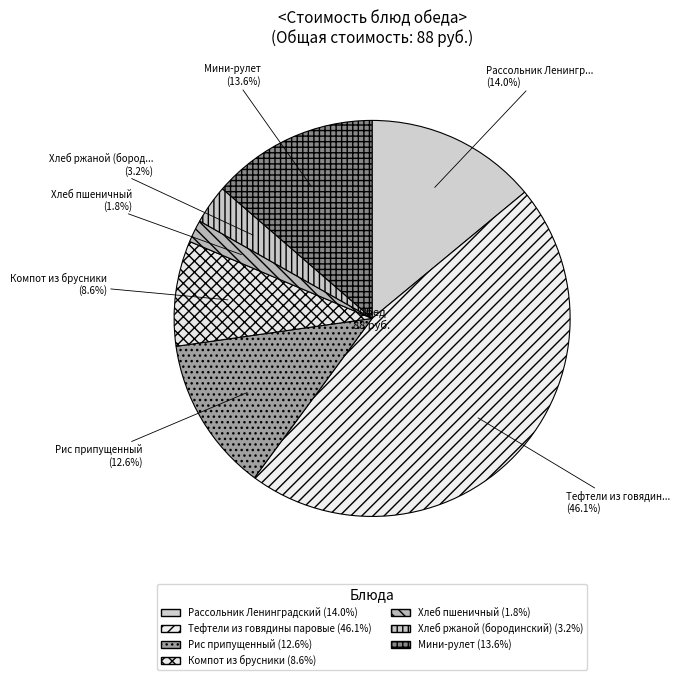

How many slices are in this pie chart?

7